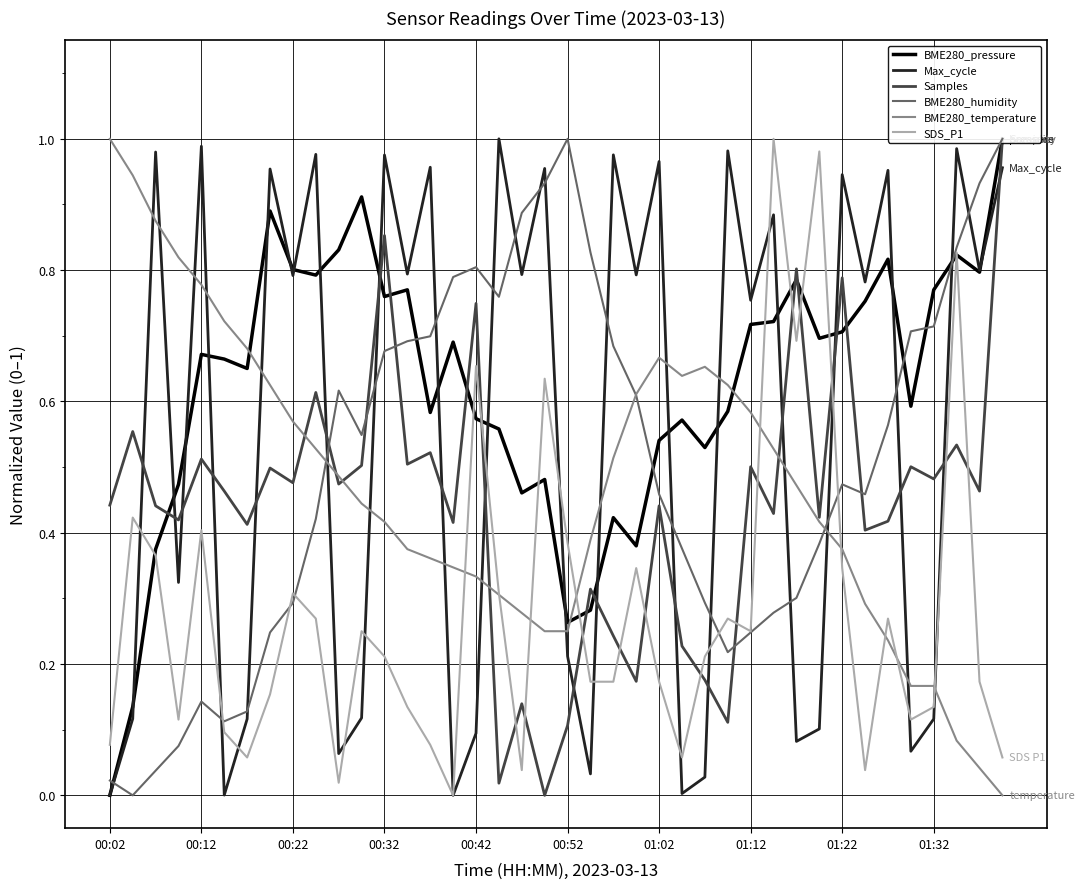

Which series ends up on top after the final intersection of BME280_humidity and SDS_P1?

BME280_humidity